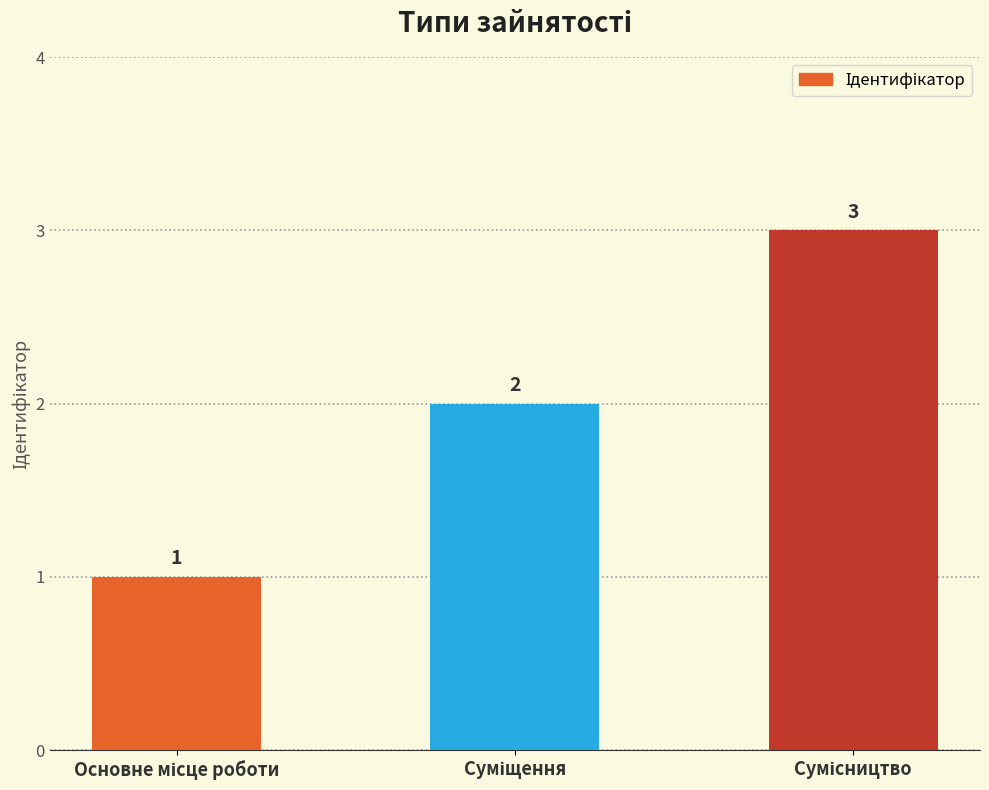

Reading right to left, list all the values displayed in this chart.

3	2	1